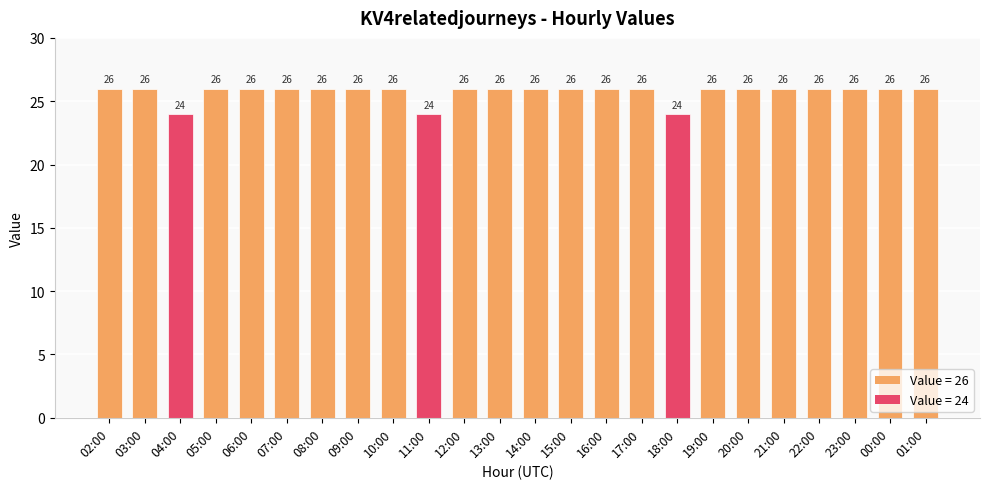

What is the minimum value shown in the chart?

24